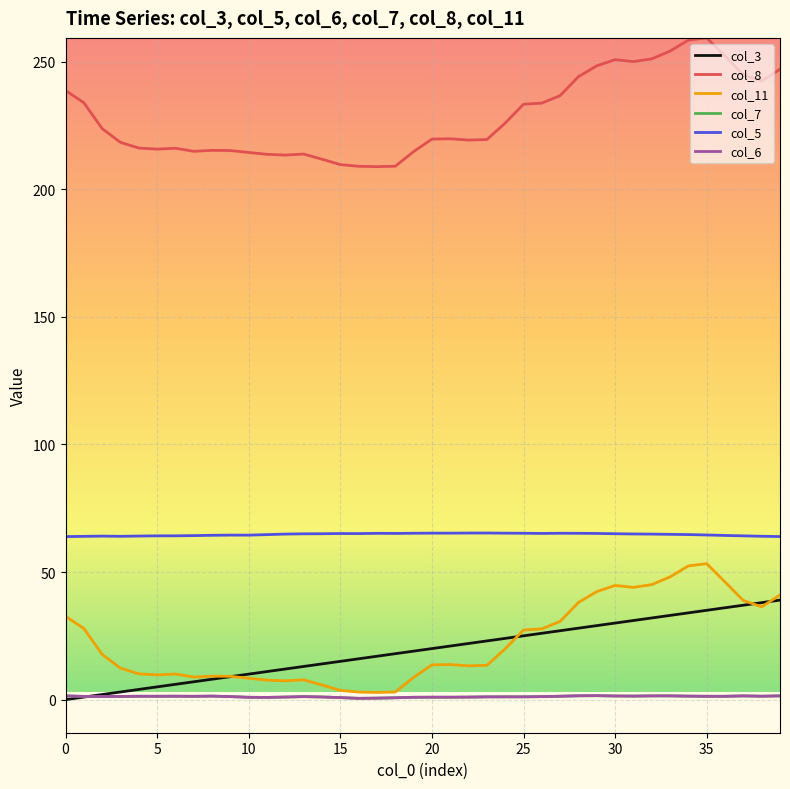

Which series has the largest total across all categories?

col_8